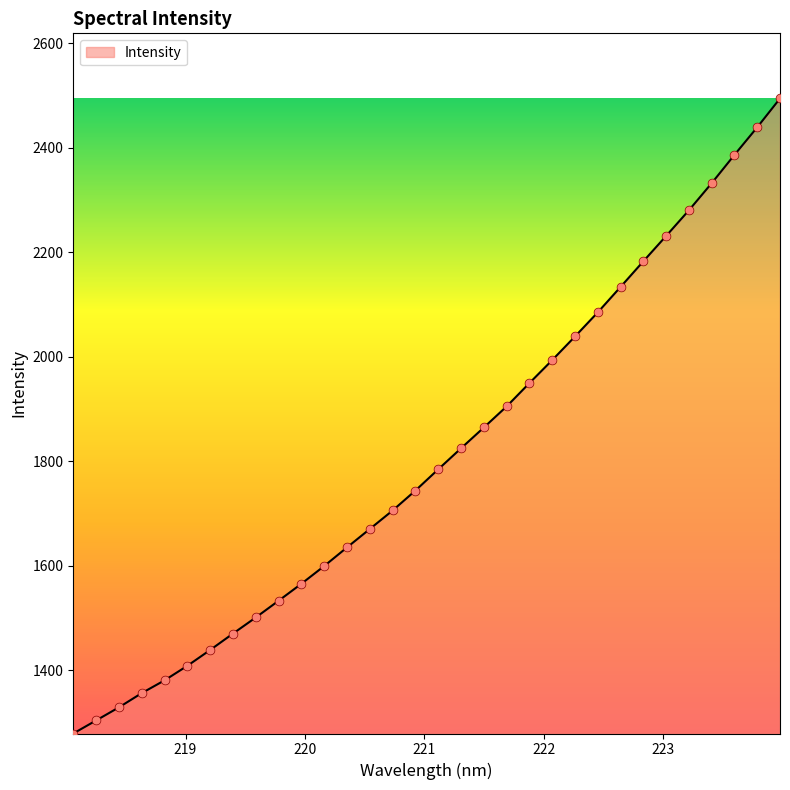

What is the difference between the maximum and minimum values?

1215.9